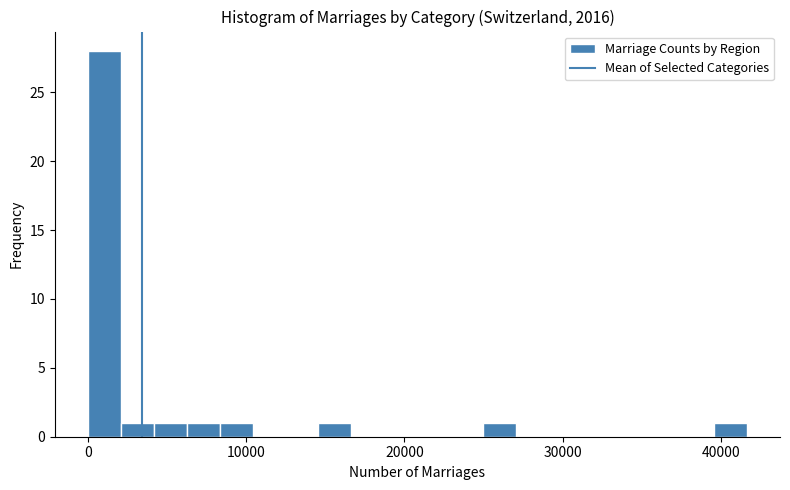

Read against the x-axis, roughly where is the centre of the tallest bar?

1000